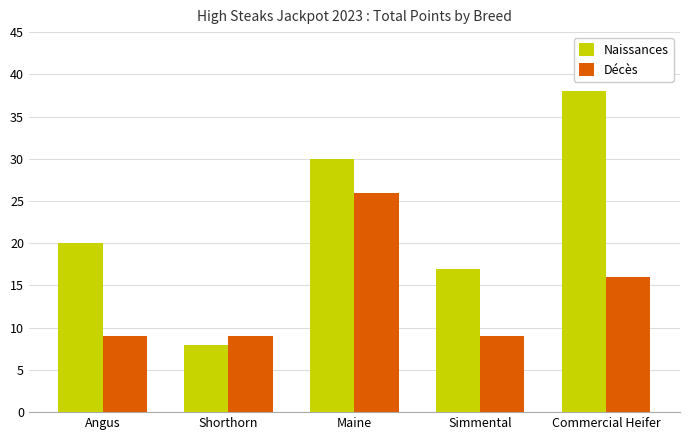

How many categories are shown in the chart?

5